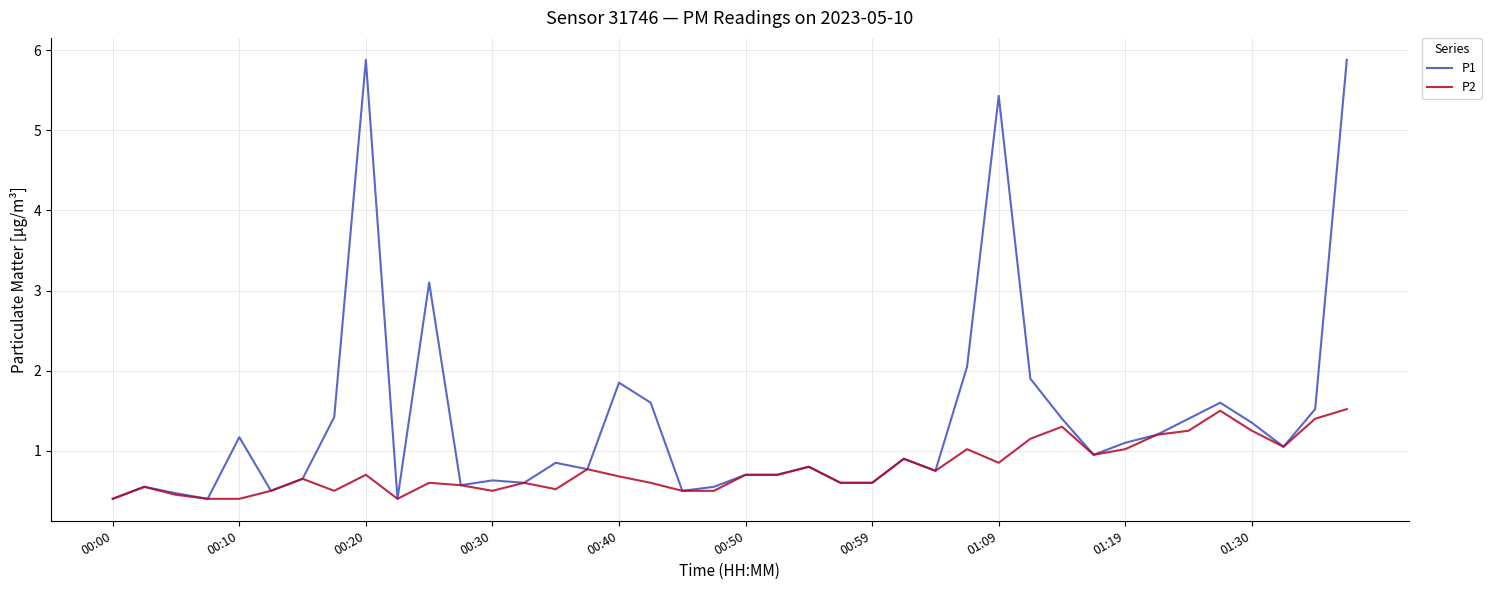

What is the maximum value shown in the chart?

5.9